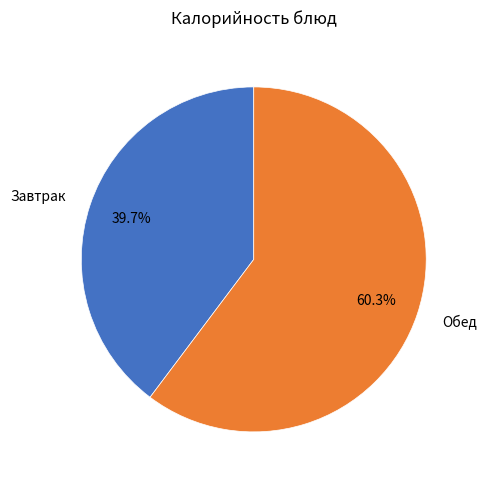

Which slice represents more than half of the pie?

Обед